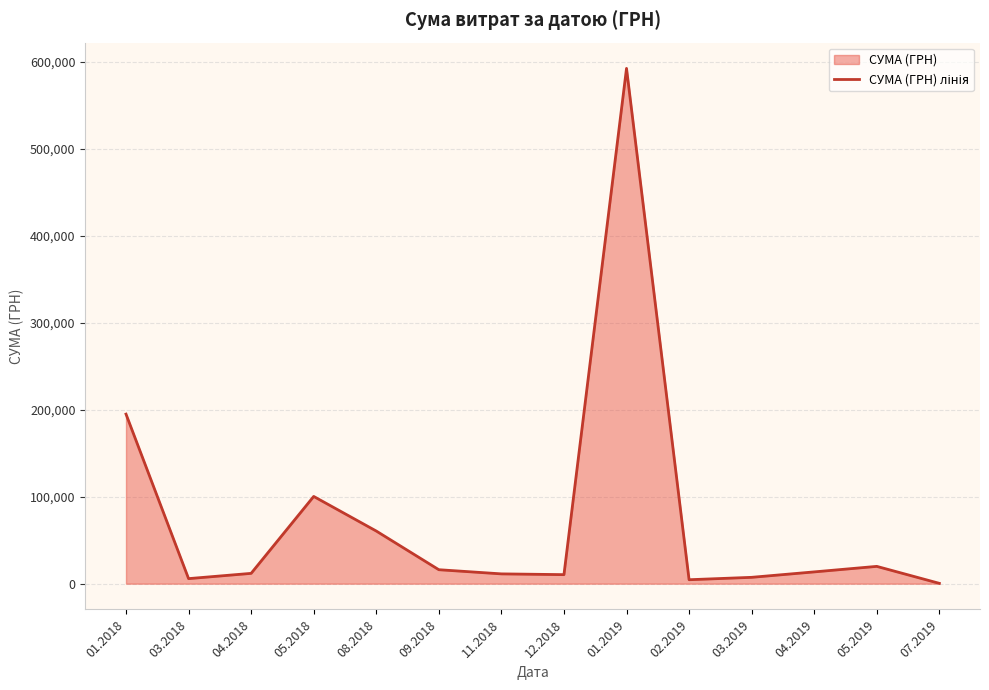

Rank the categories by value from lowest to highest.

07.2019, 02.2019, 03.2018, 03.2019, 12.2018, 11.2018, 04.2018, 04.2019, 09.2018, 05.2019, 08.2018, 05.2018, 01.2018, 01.2019